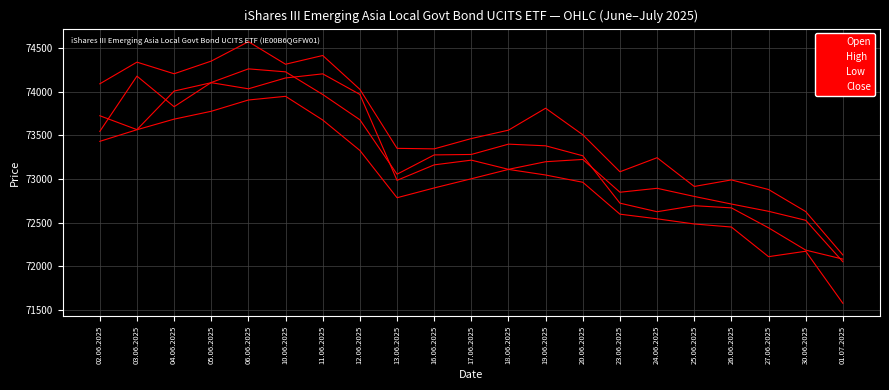

What is the label of the 10th point from the right?

18.06.2025